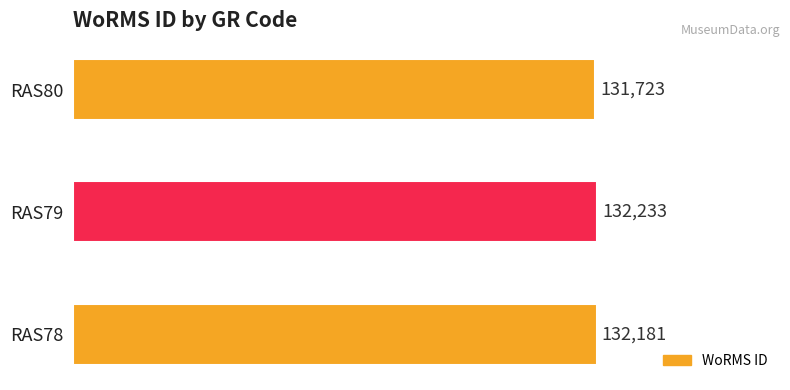

Does the chart contain any negative values?

No